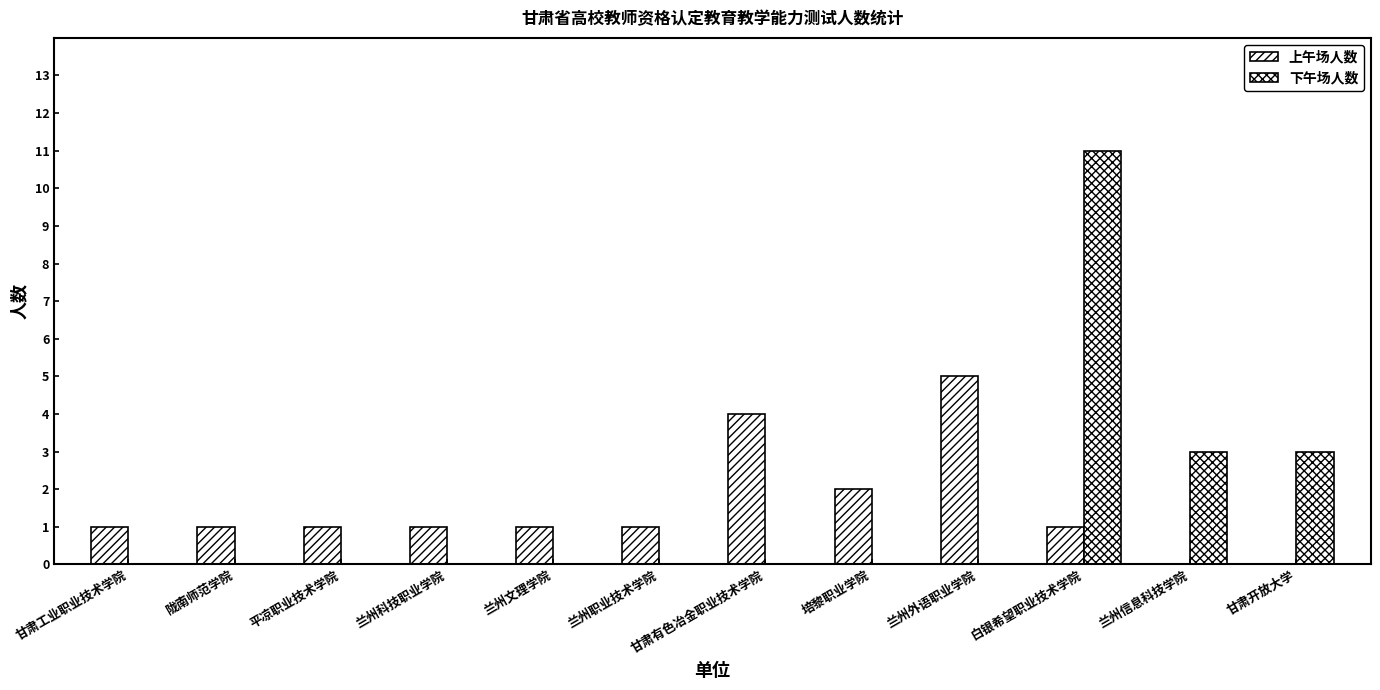

List the series in order of their peak value, lowest first.

上午场人数, 下午场人数